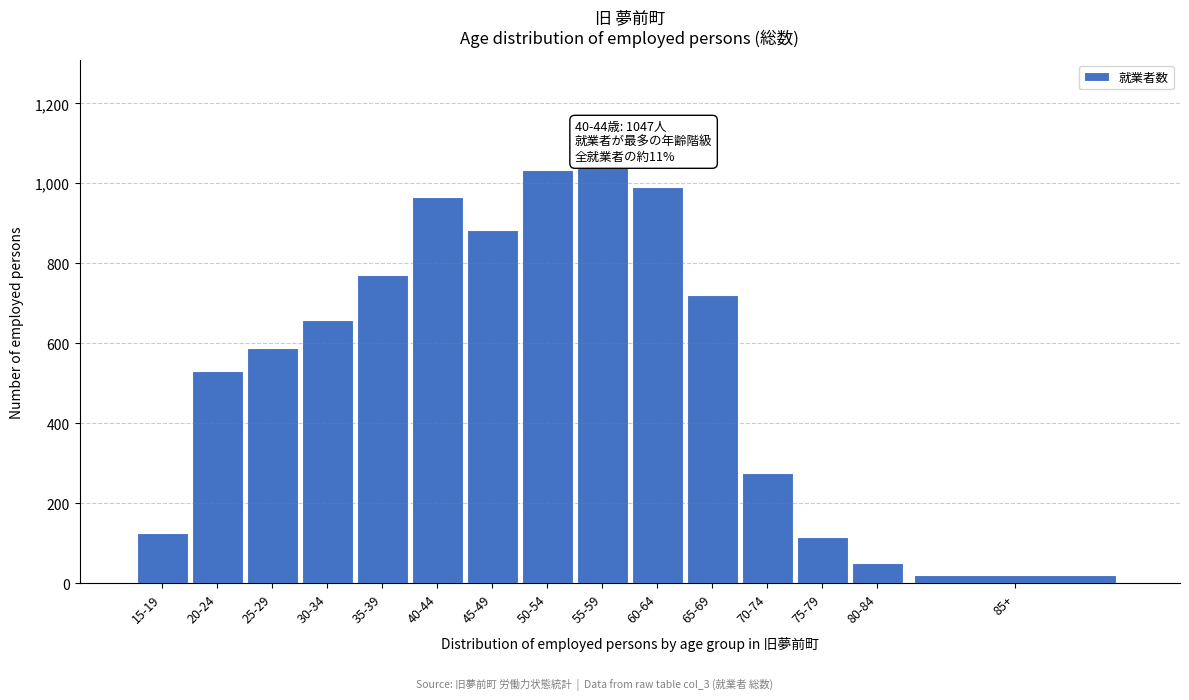

Reading left to right, transcribe all the data shown in this chart.

125	530	588	658	771	966	882	1034	1047	991	721	276	116	51	21